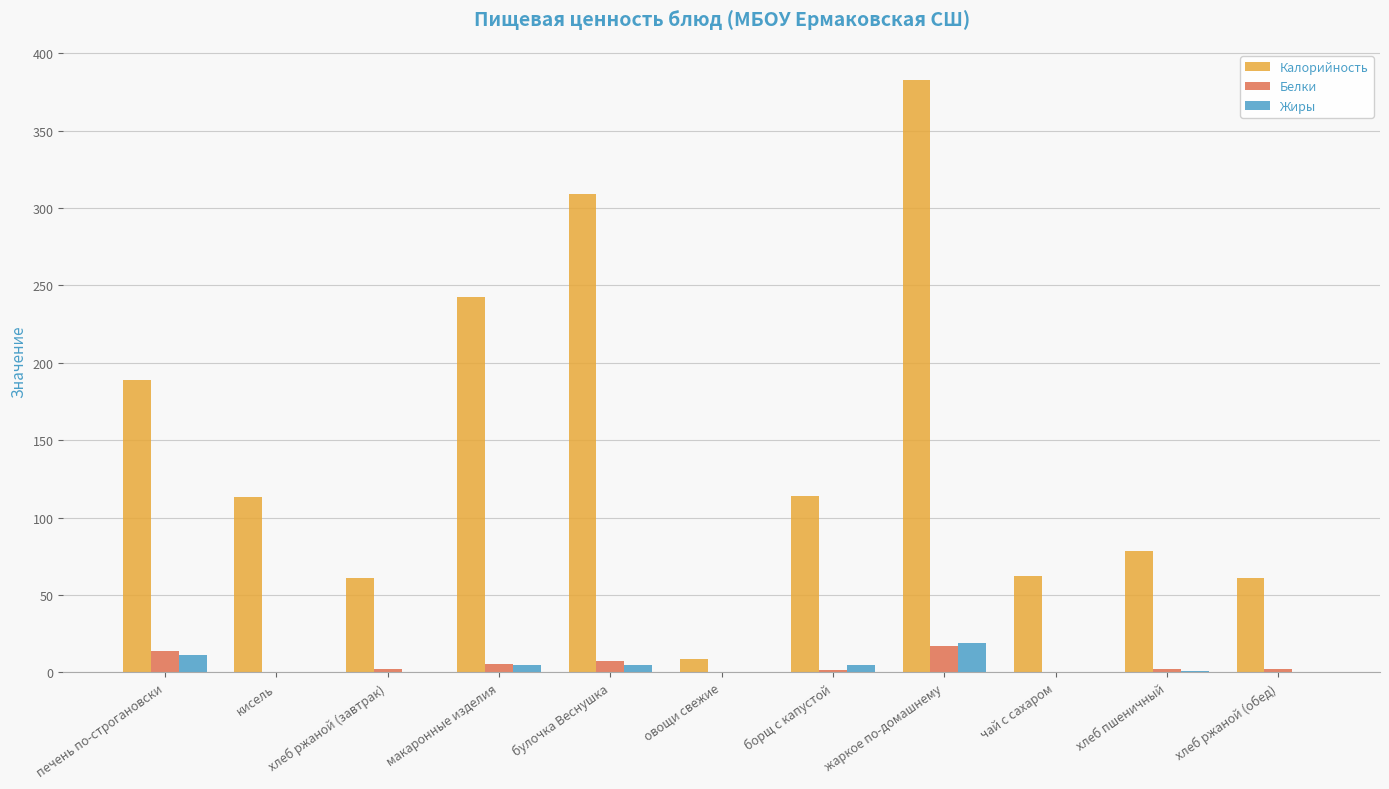

Which series has the largest total across all categories?

Калорийность